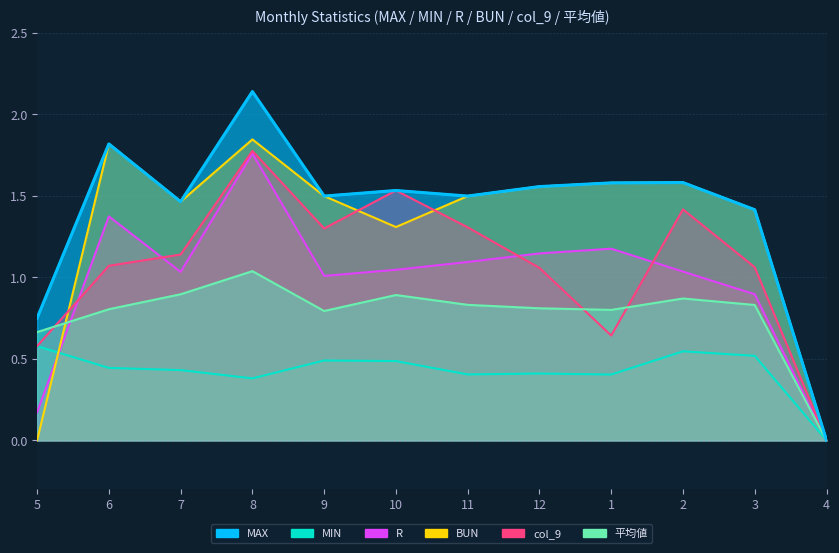

Where is the first local minimum for col_9?

9